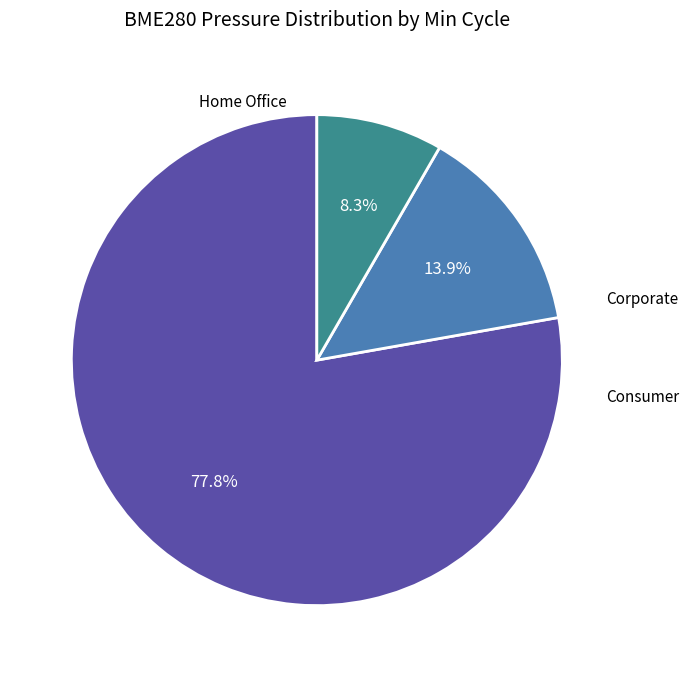

Is there a majority slice in this chart?

Yes